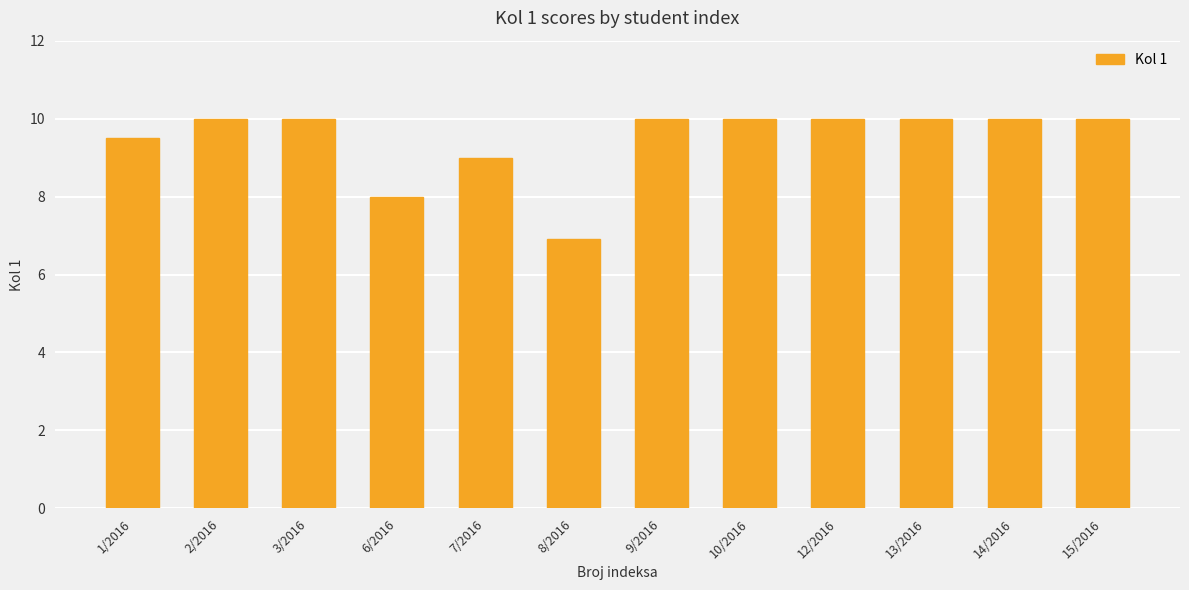

What is the sum of all values?

113.4